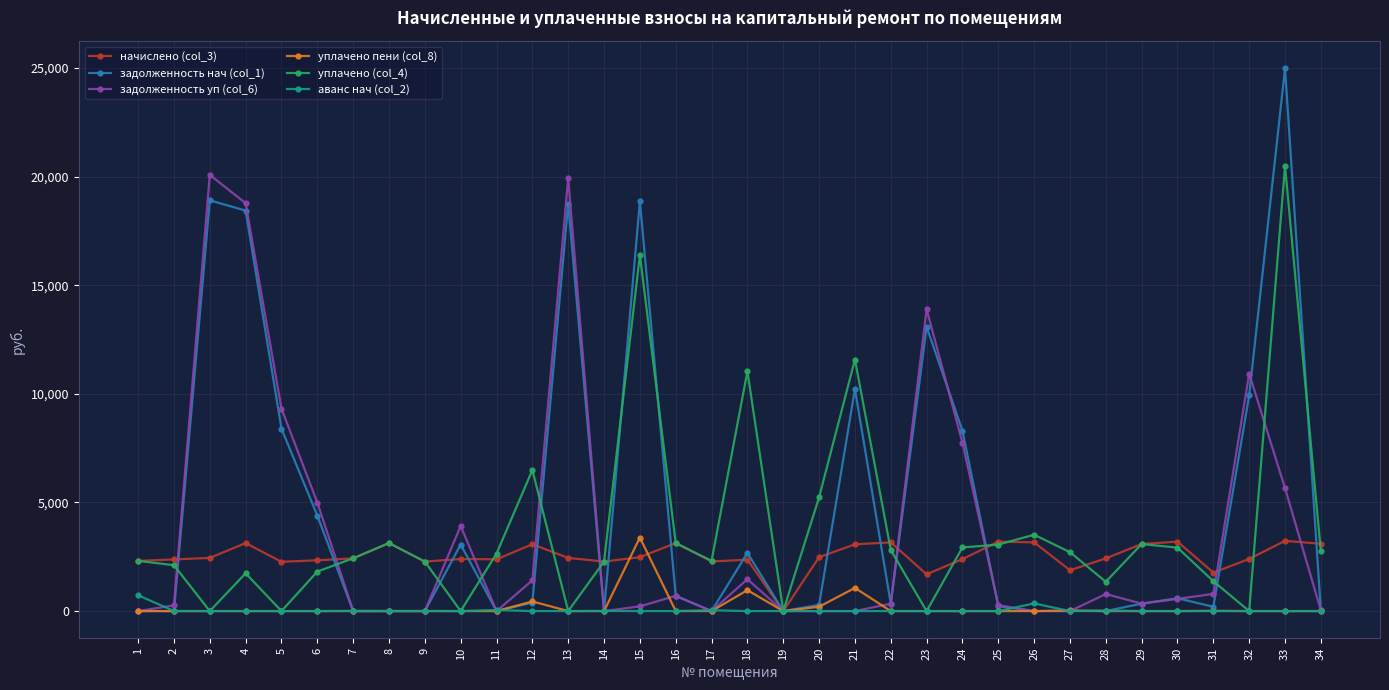

True or false: уплачено (col_4) has more than 0 interior local peaks.

True